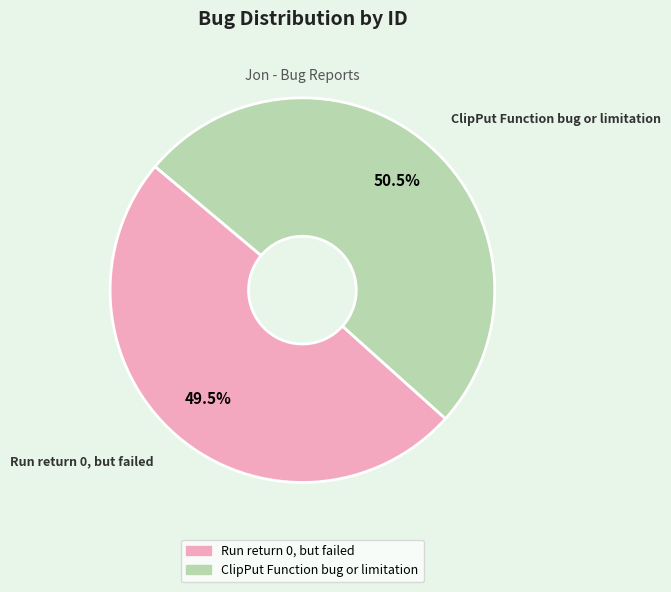

How many slices are in this pie chart?

2